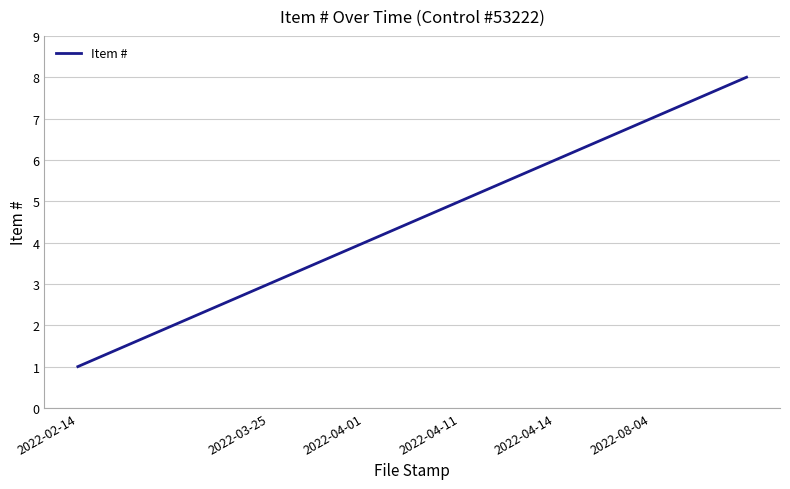

What is the difference between the maximum and minimum values?

7